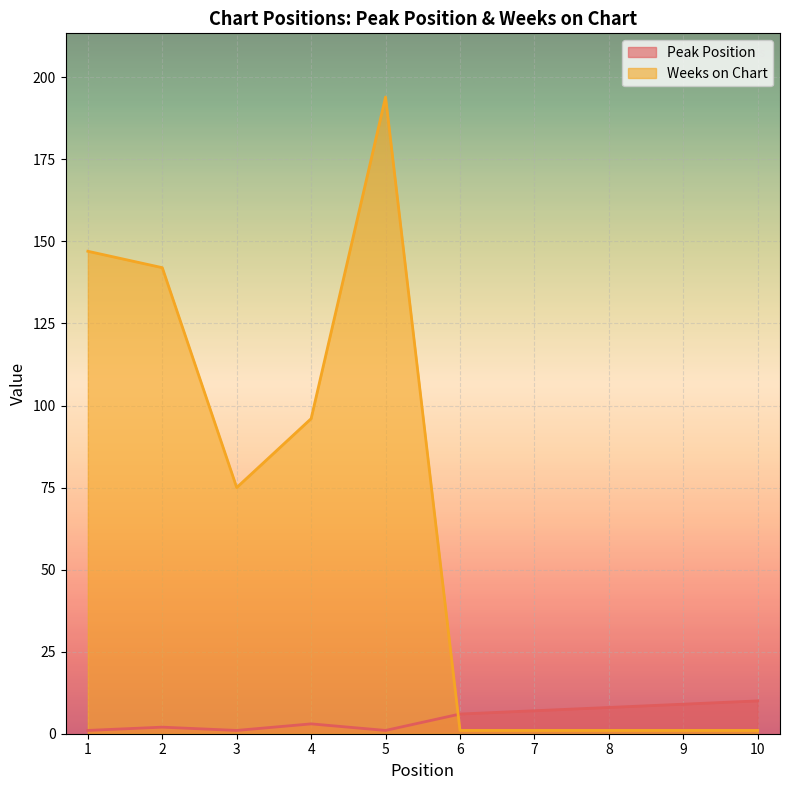

What is the sum of the Weeks on Chart values at 3 and 7?

76